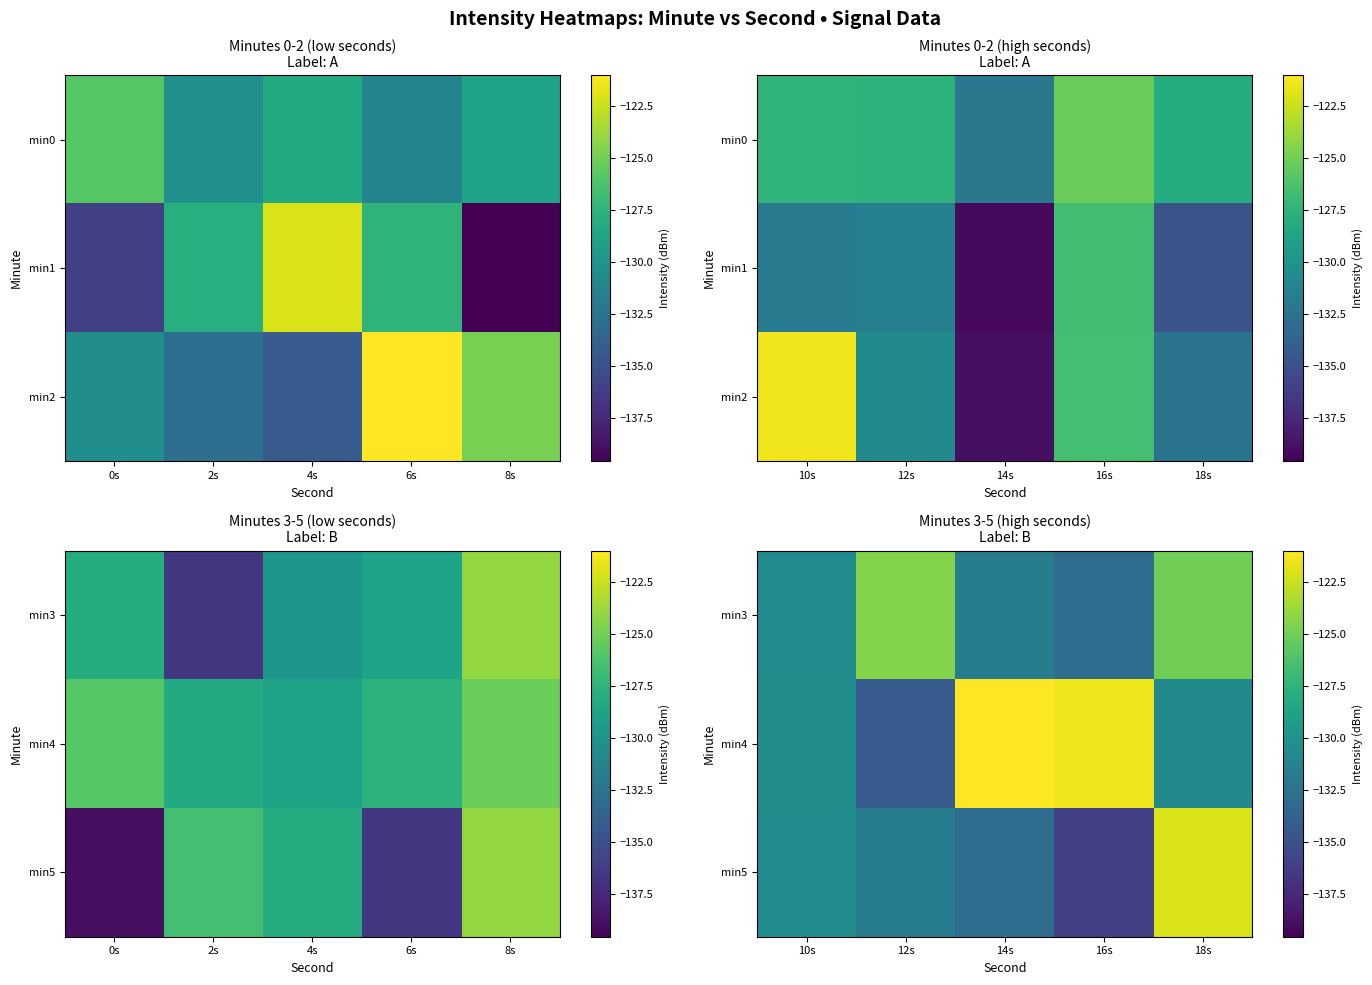

True or false: min5 has a value of -131.8 at 12s.

True